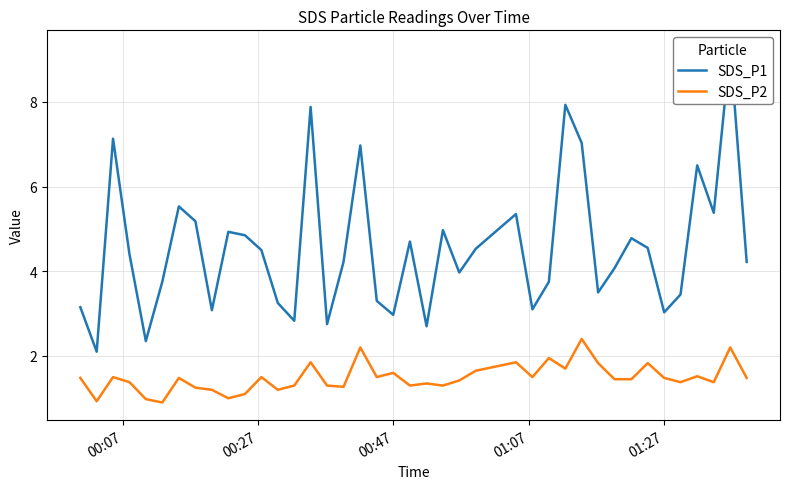

What is the highest value of the SDS_P2 series?

2.4